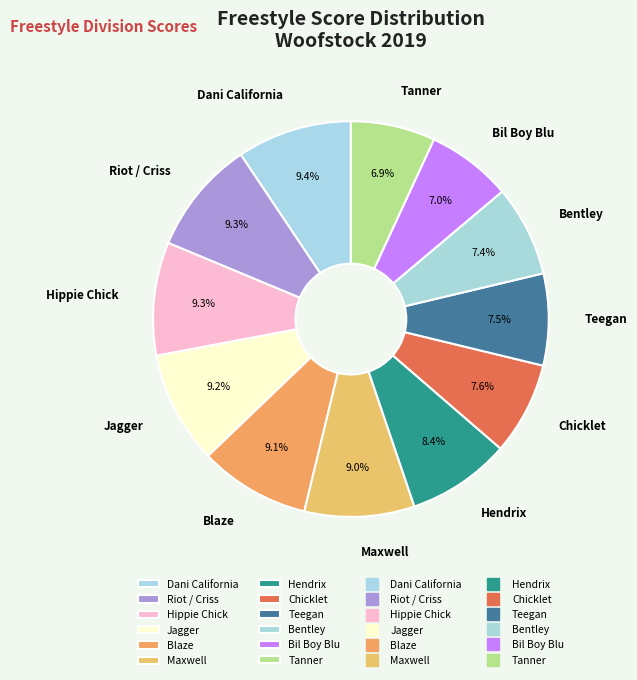

The Hippie Chick slice represents 9% of the pie. True or false?

True